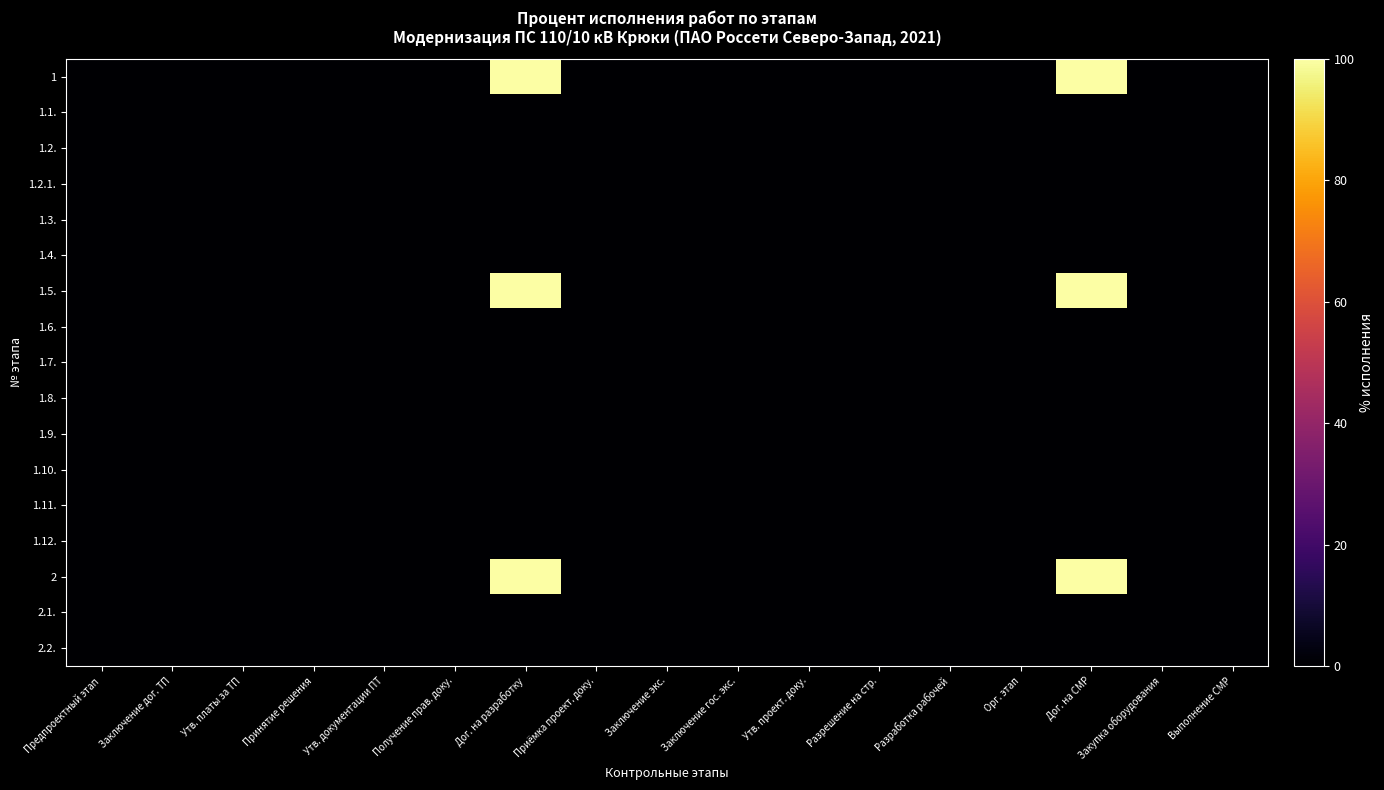

Rank the series by their maximum value, from highest to lowest.

1, 1.5., 2, 1.1., 1.2., 1.2.1., 1.3., 1.4., 1.6., 1.7., 1.8., 1.9., 1.10., 1.11., 1.12., 2.1., 2.2.